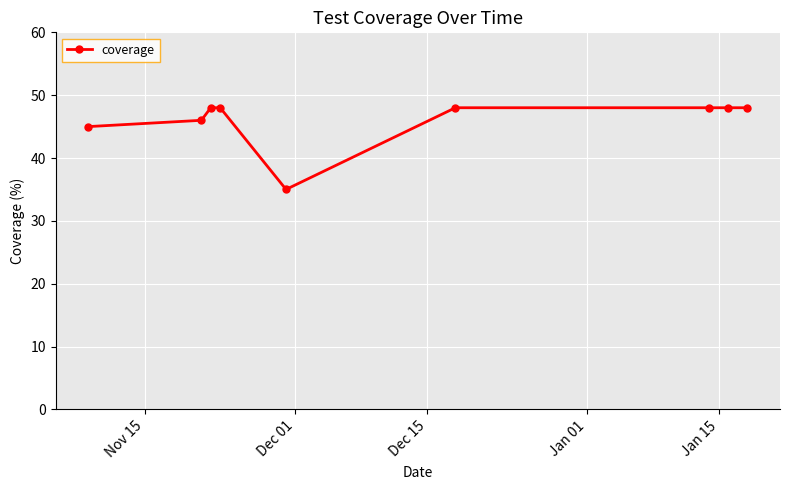

What is the sum of all values?

414